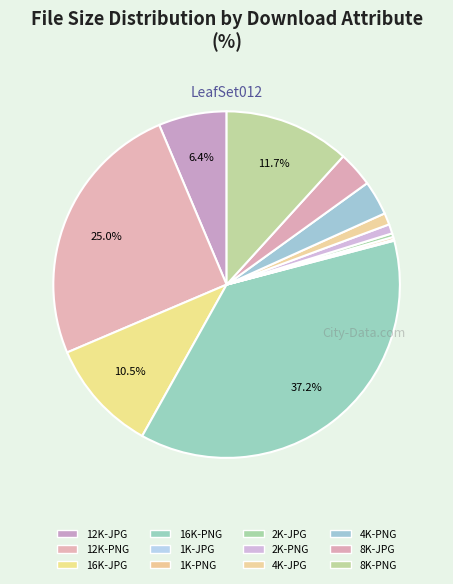

Which slice is the largest?

16K-PNG